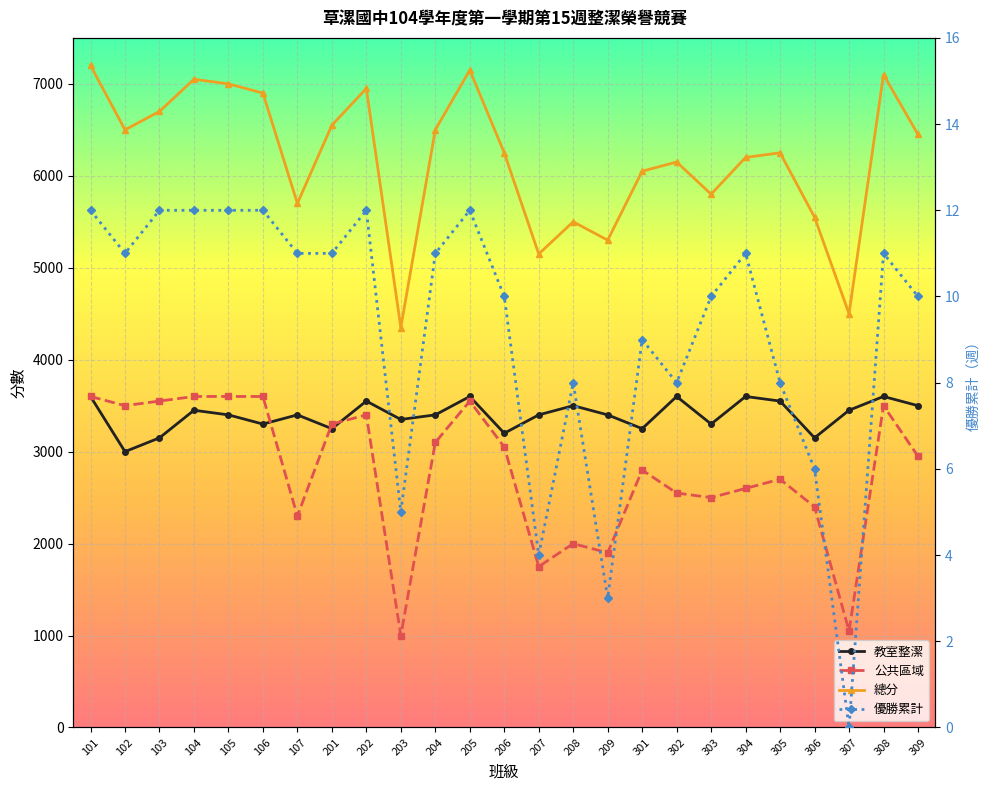

How many data points does each series have?

25